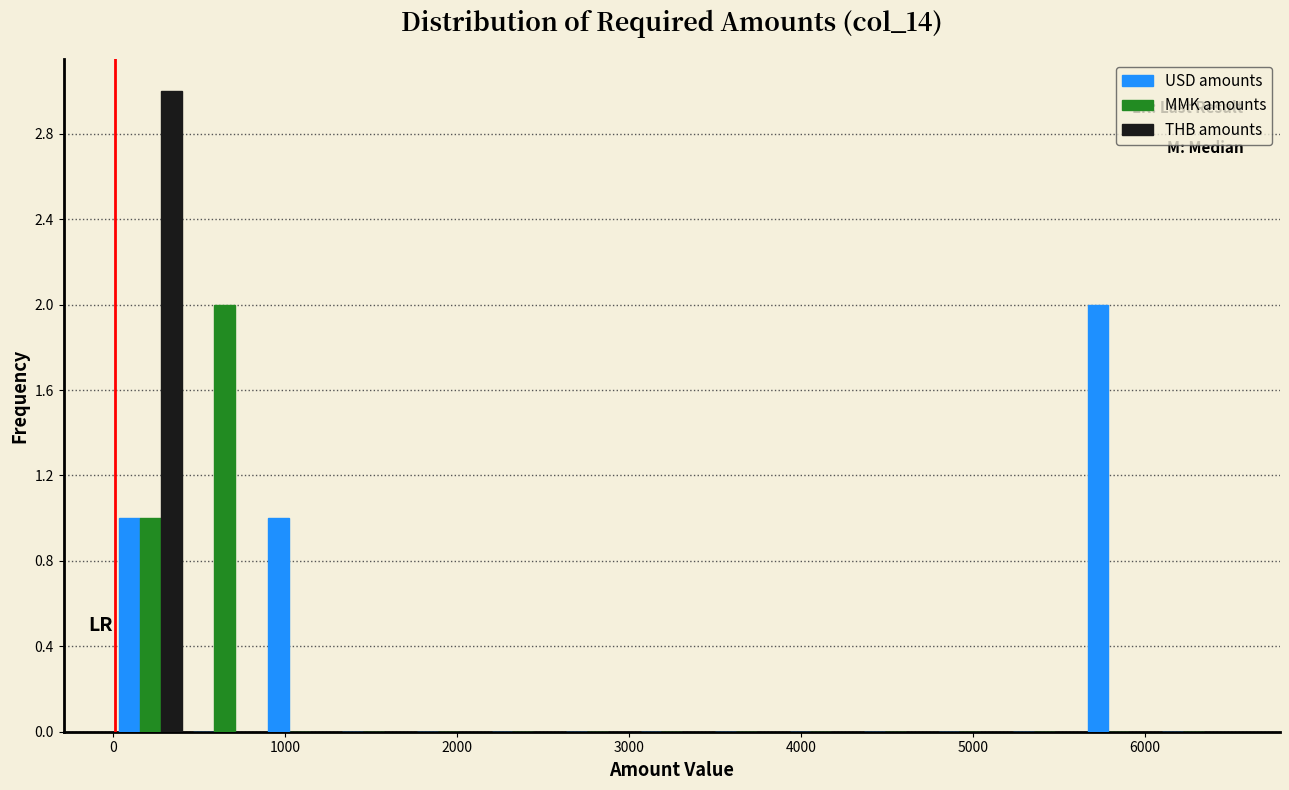

Reading left to right, transcribe this chart: for each range on the x-axis, give the height of each series' bar. Neither the bar edges nor the heights are printed on the chart, so give them approximately, as read against the axes.

0 to 400: USD amounts=1	MMK amounts=1	THB amounts=3
400 to 900: USD amounts=0	MMK amounts=2	THB amounts=0
900 to 1300: USD amounts=1	MMK amounts=0	THB amounts=0
1300 to 1700: USD amounts=0	MMK amounts=0	THB amounts=0
1700 to 2200: USD amounts=0	MMK amounts=0	THB amounts=0
2200 to 2600: USD amounts=0	MMK amounts=0	THB amounts=0
2600 to 3000: USD amounts=0	MMK amounts=0	THB amounts=0
3000 to 3500: USD amounts=0	MMK amounts=0	THB amounts=0
3500 to 3900: USD amounts=0	MMK amounts=0	THB amounts=0
3900 to 4300: USD amounts=0	MMK amounts=0	THB amounts=0
4300 to 4800: USD amounts=0	MMK amounts=0	THB amounts=0
4800 to 5200: USD amounts=0	MMK amounts=0	THB amounts=0
5200 to 5600: USD amounts=0	MMK amounts=0	THB amounts=0
5600 to 6100: USD amounts=2	MMK amounts=0	THB amounts=0
6100 to 6500: USD amounts=0	MMK amounts=0	THB amounts=0